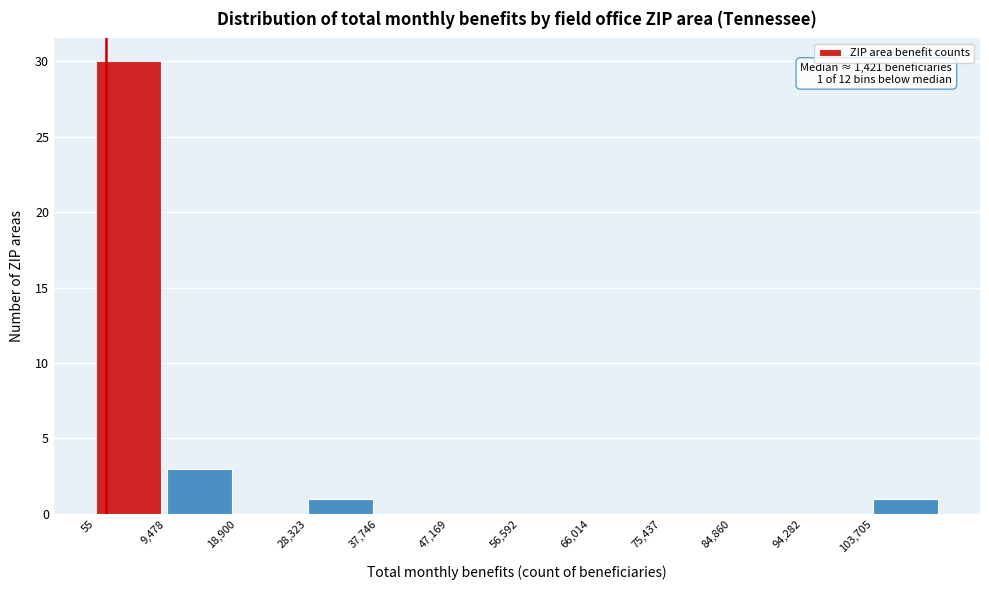

Which range on the x-axis has the tallest bar?

0 to 9000